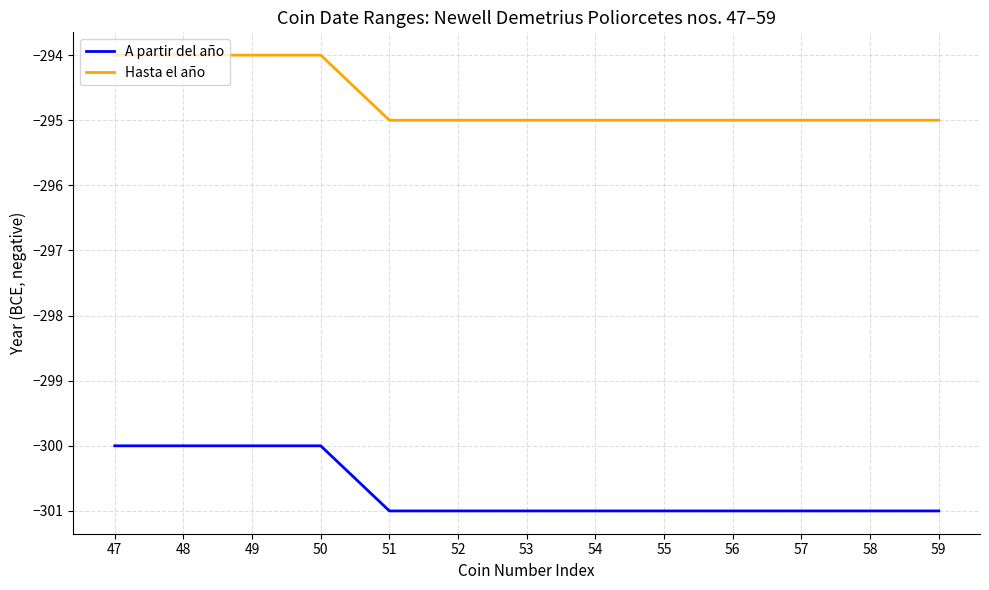

True or false: Hasta el año and A partir del año intersect in this chart.

False